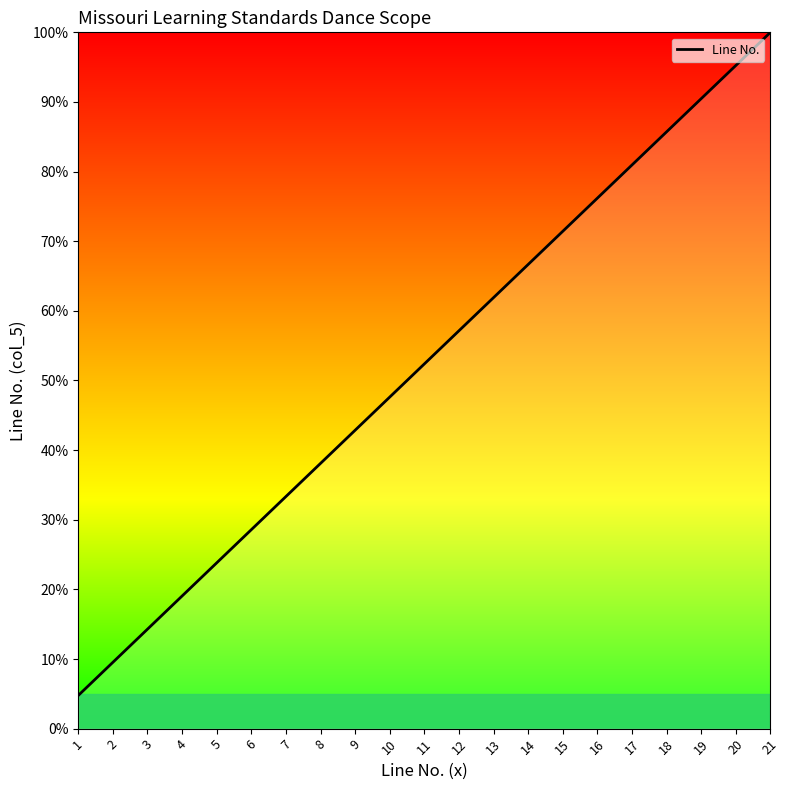

List the labels in order of value, smallest first.

1, 2, 3, 4, 5, 6, 7, 8, 9, 10, 11, 12, 13, 14, 15, 16, 17, 18, 19, 20, 21